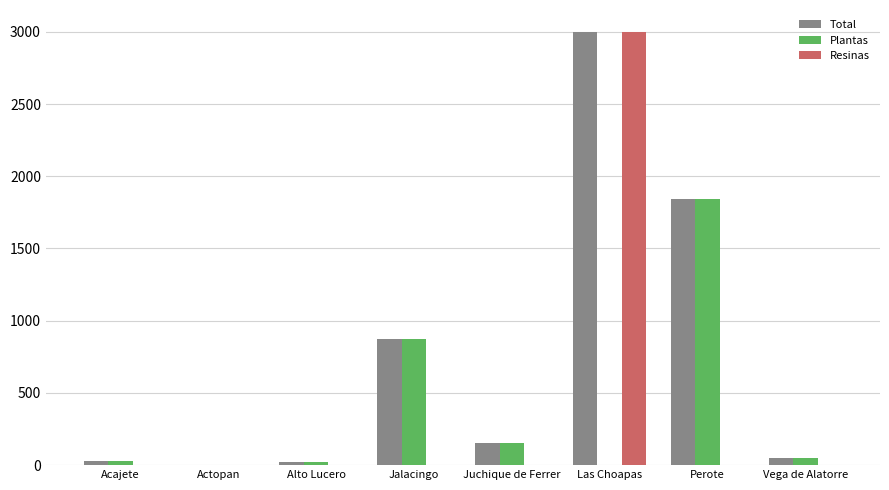

The value of Total at Las Choapas is 3001.0. True or false?

True